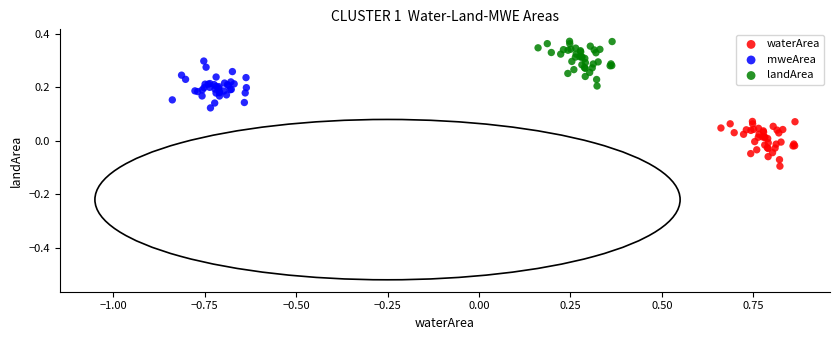

Which series contains the lowest Y value?

waterArea